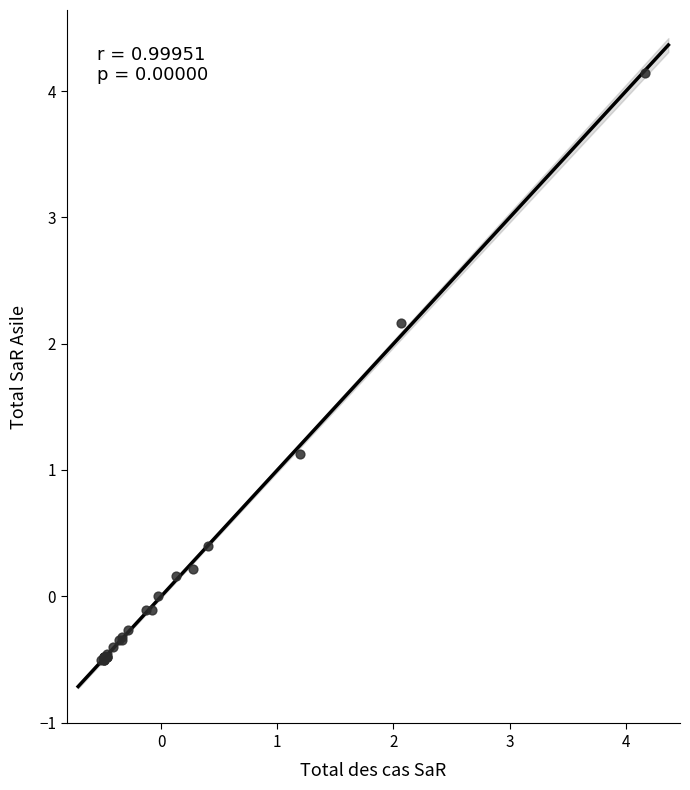

What Y value in the scatter plot is closest to 1?

1.1